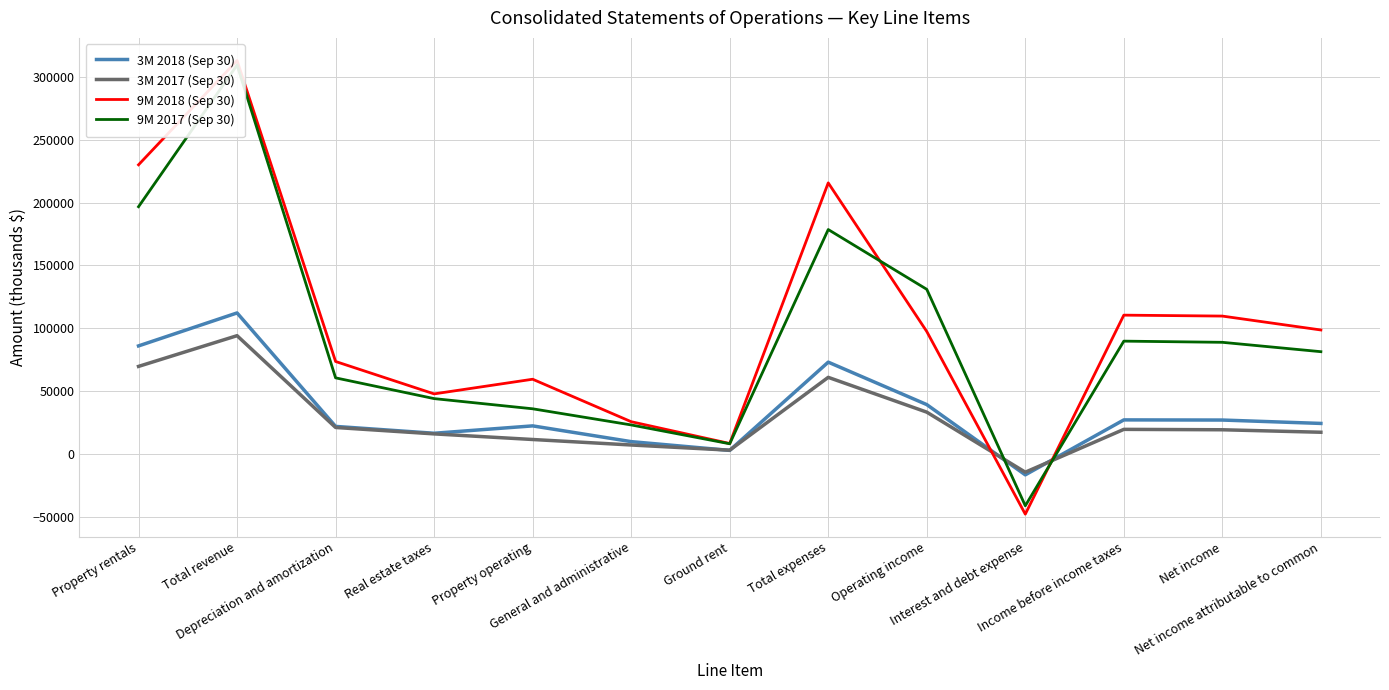

In 9M 2017 (Sep 30), how many points are lower than both neighbors (excluding endpoints)?

2